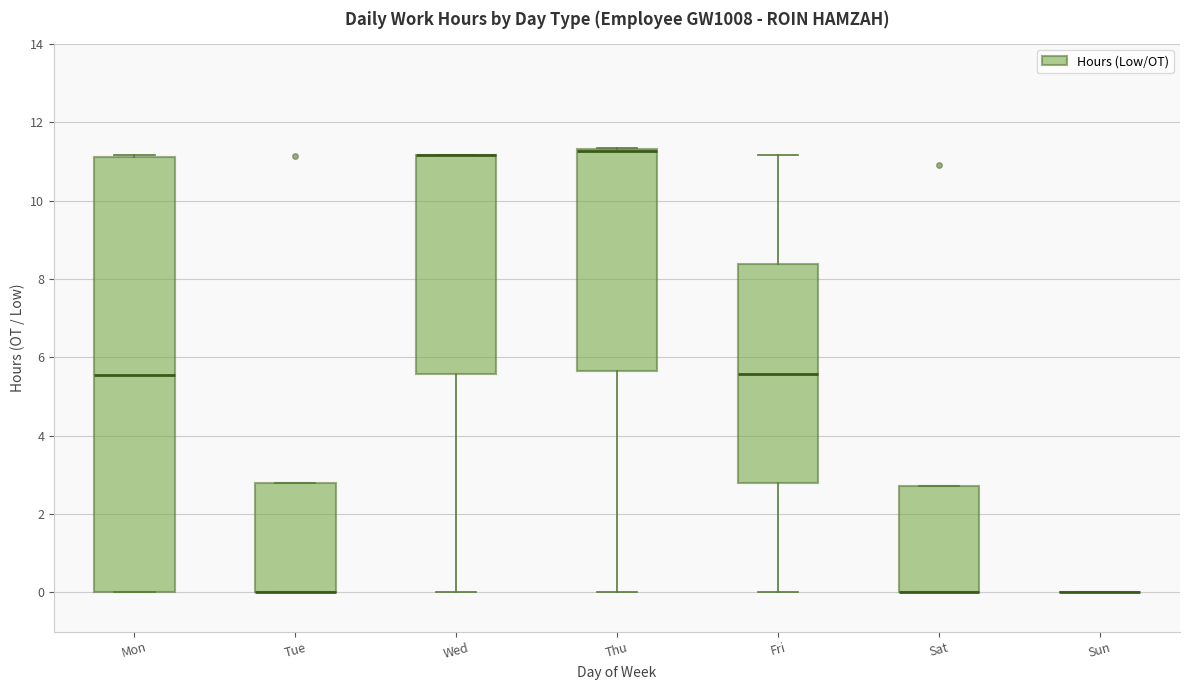

Reading left to right, transcribe this box plot: for each box, give where its median line is, the range the box spans, and where its two whiskers end, as read against the y-axis. The values are not printed on the chart, so give them approximately, as read against the axis.

Mon: median 5.6, box 0.0 to 11.2, whiskers 0.0 to 11.2
Tue: median 0.0 (drawn on the box's lower edge), box 0.0 to 2.8, whiskers 0.0 to 2.8
Wed: median 11.2 (drawn on the box's upper edge), box 5.6 to 11.2, whiskers 0.0 to 11.2
Thu: median 11.2 (drawn on the box's upper edge), box 5.6 to 11.4, whiskers 0.0 to 11.4
Fri: median 5.6, box 2.8 to 8.4, whiskers 0.0 to 11.2
Sat: median 0.0 (drawn on the box's lower edge), box 0.0 to 2.8, whiskers 0.0 to 2.8
Sun: box collapsed to a line at 0.0, whiskers 0.0 to 0.0